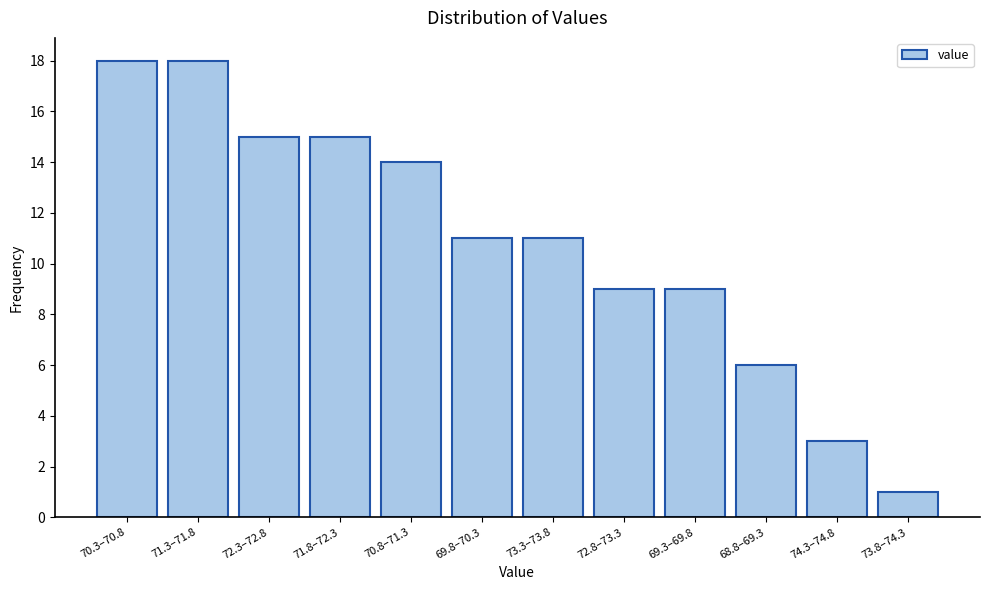

Reading left to right, transcribe all the data shown in this chart.

18	18	15	15	14	11	11	9	9	6	3	1